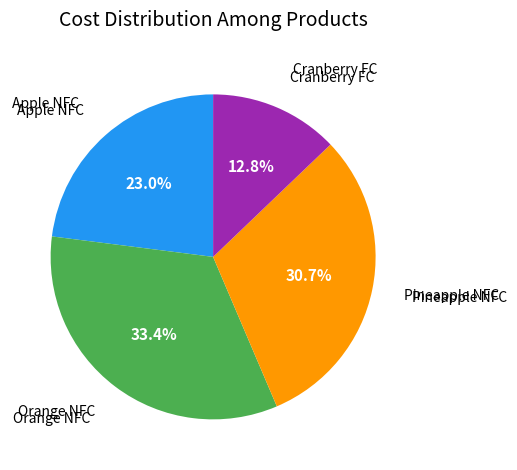

Does any single category account for the majority?

No